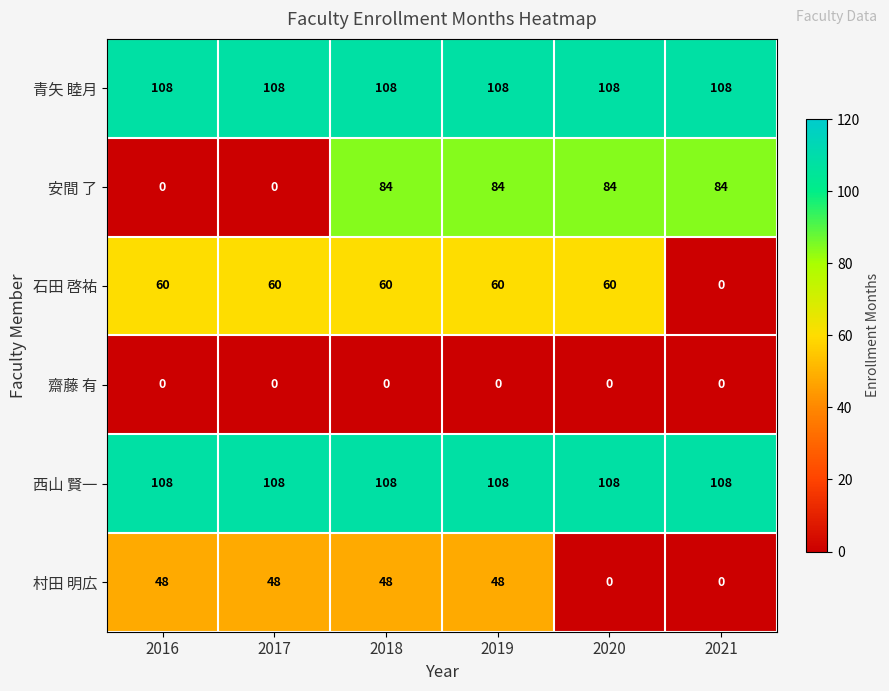

What is the total value across all series at 2016?

324